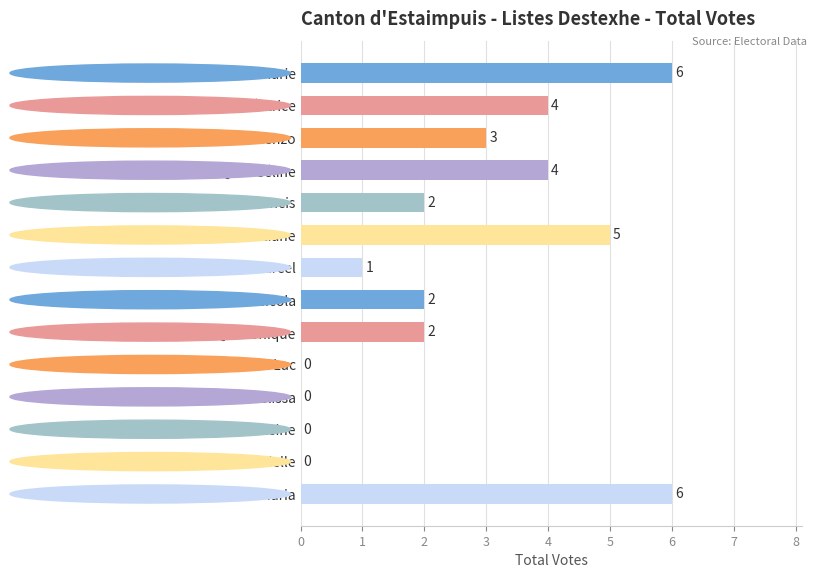

What is the sum of all values?

35